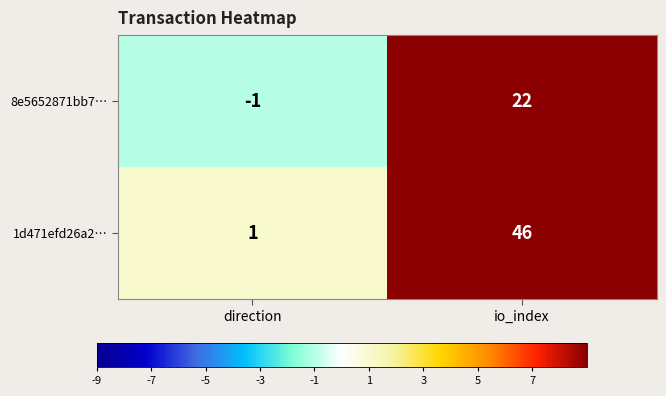

Reading left to right, what are all the values shown in this chart?

8e5652871bb7…: direction=-1	io_index=22
1d471efd26a2…: direction=1	io_index=46